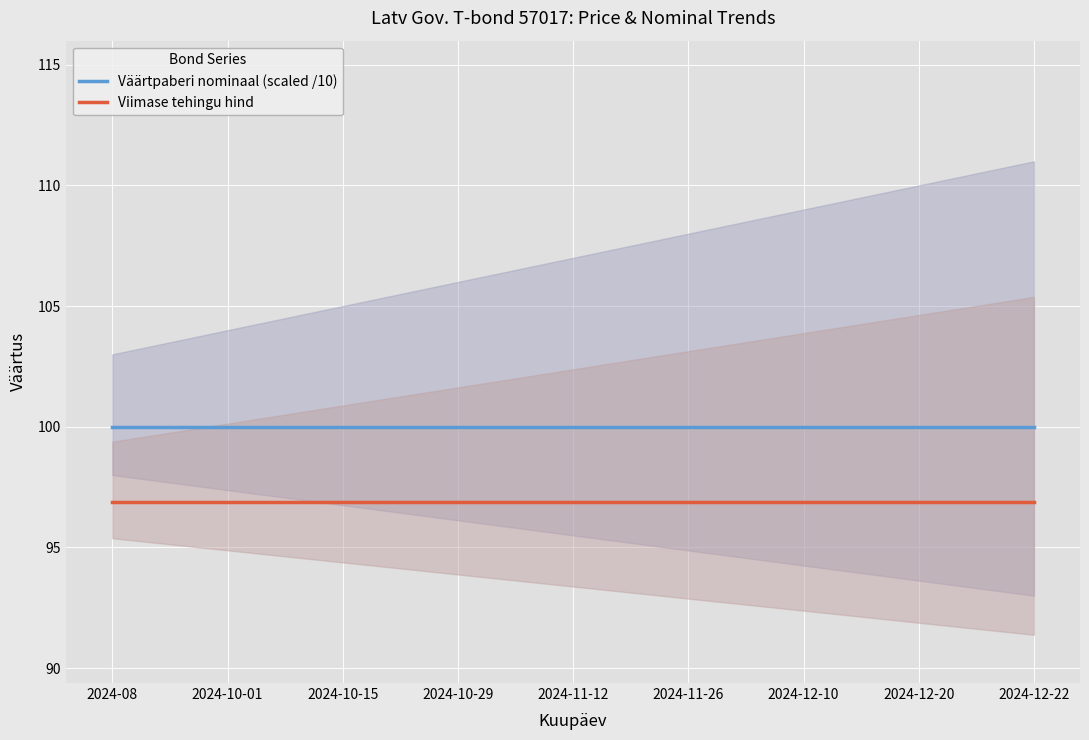

What are all the series names shown in the legend?

Väärtpaberi nominaal (scaled /10), Viimase tehingu hind